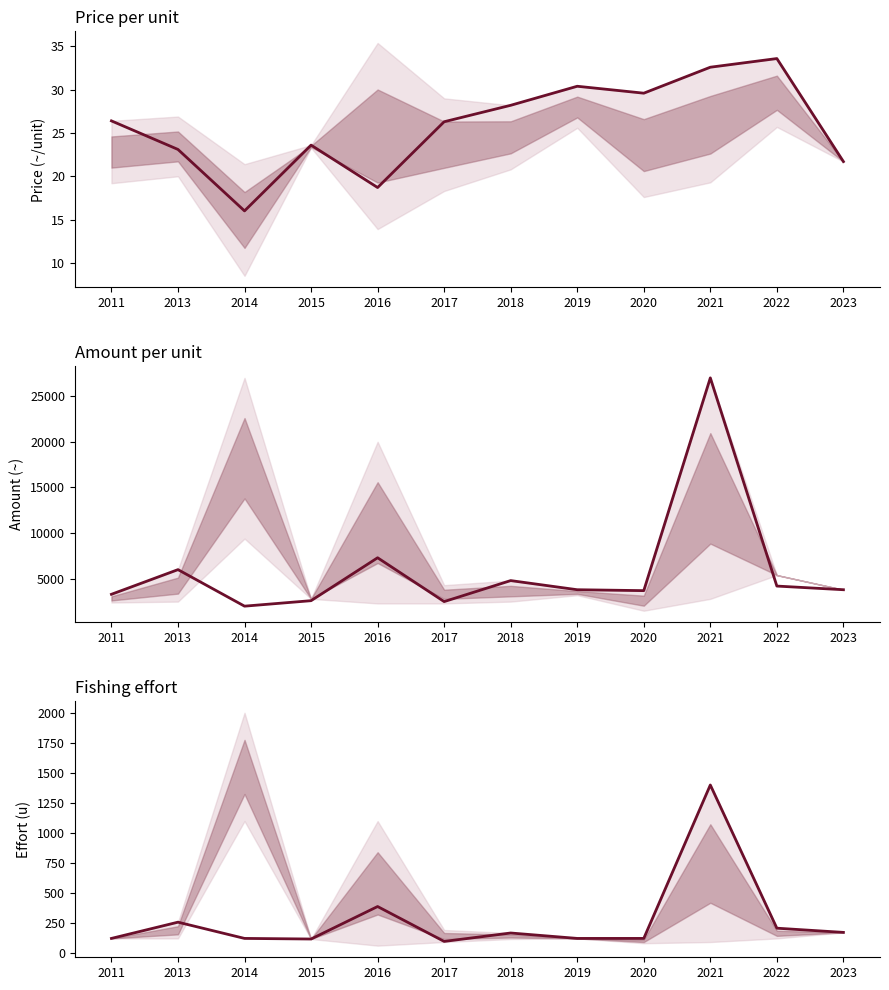

What is the minimum value shown in the chart?

16.0